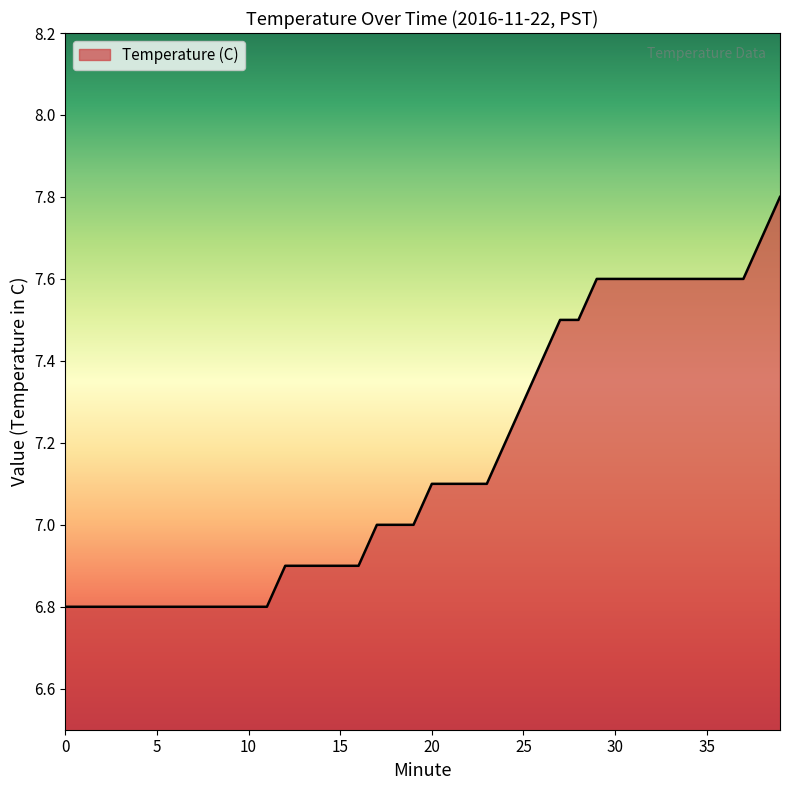

How many lines are shown in the chart?

1